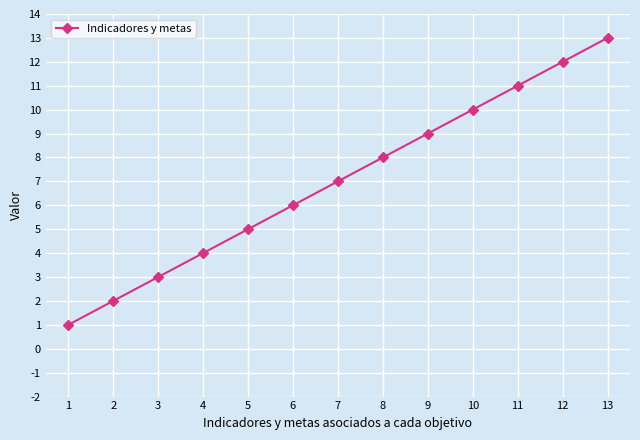

Rank the categories by value from highest to lowest.

13, 12, 11, 10, 9, 8, 7, 6, 5, 4, 3, 2, 1